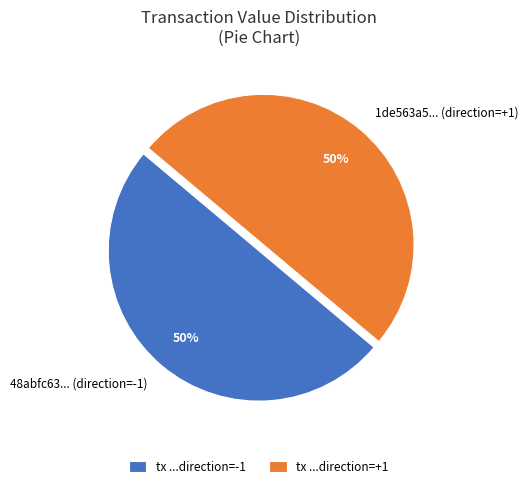

Combined, do 1de563a5... (direction=+1) and 48abfc63... (direction=-1) account for over 50%?

Yes